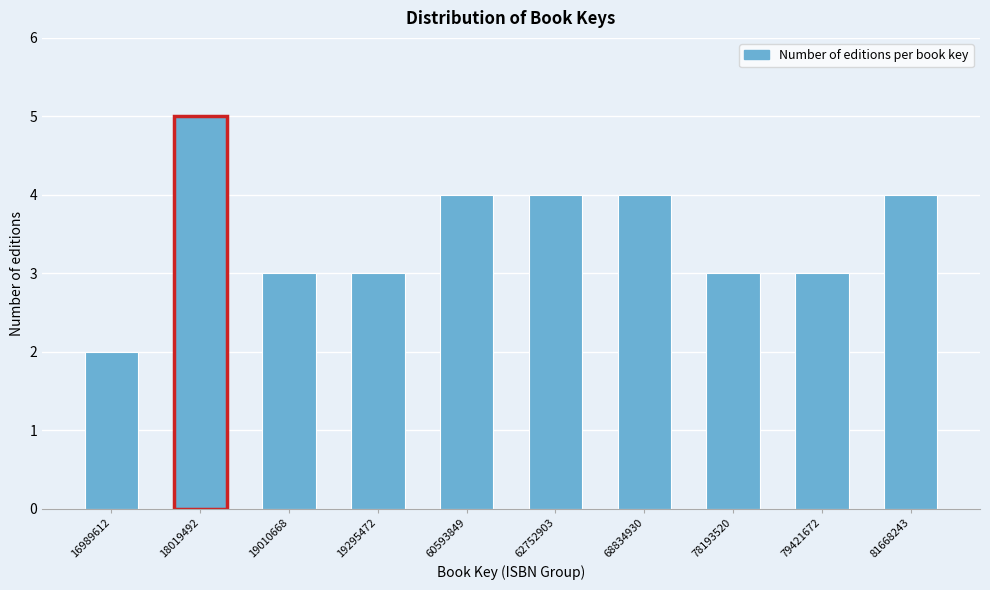

Reading right to left, list all the values displayed in this chart.

4	3	3	4	4	4	3	3	5	2